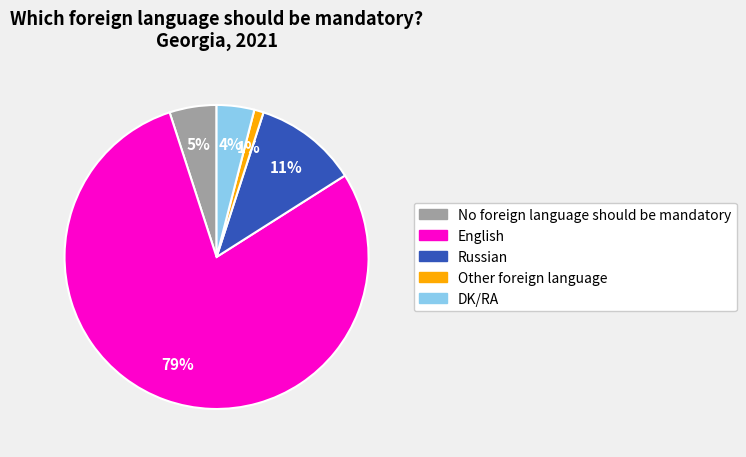

What is the largest slice in the pie chart?

English